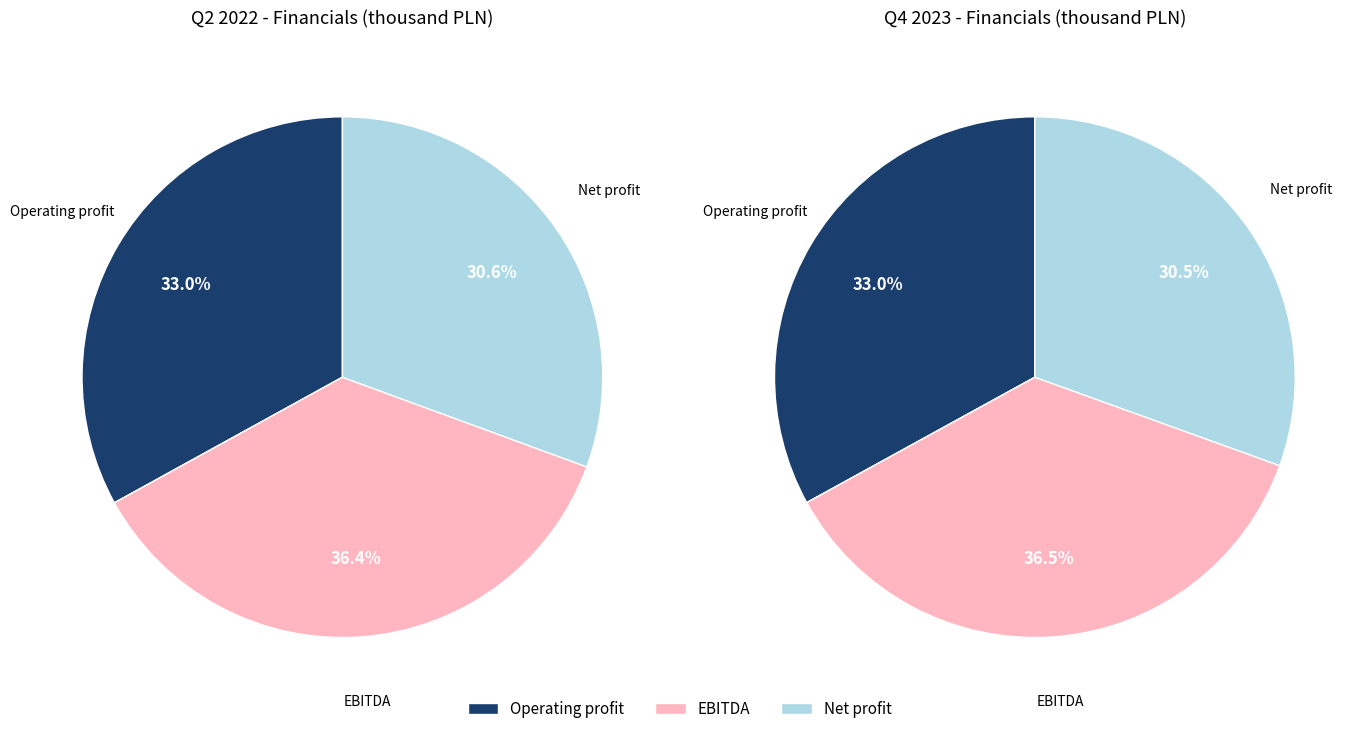

Is 31.12.2023 the majority of the pie?

No